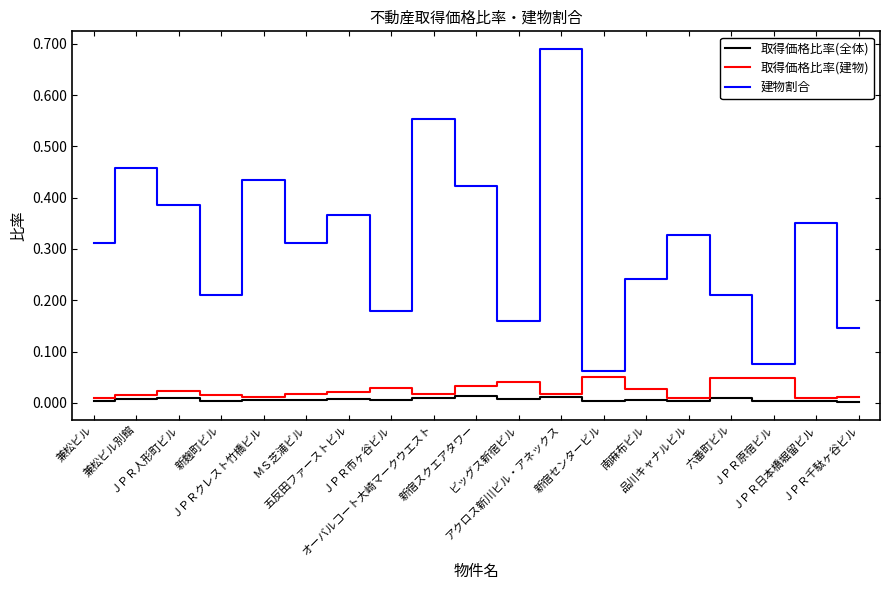

Which series has the largest total across all categories?

建物割合